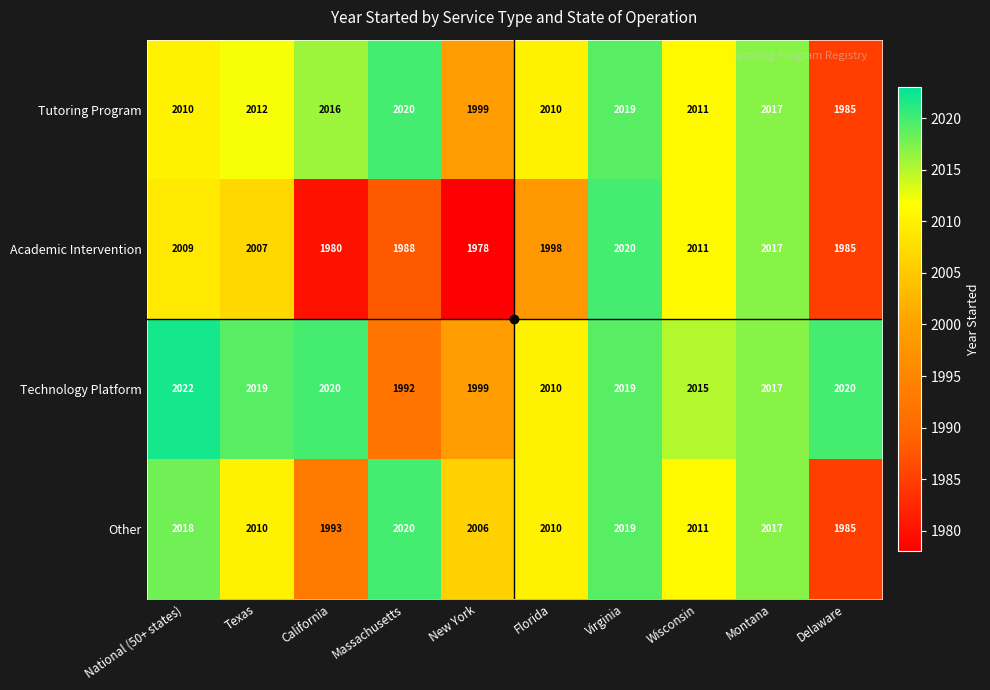

What is the maximum value shown in the chart?

2022